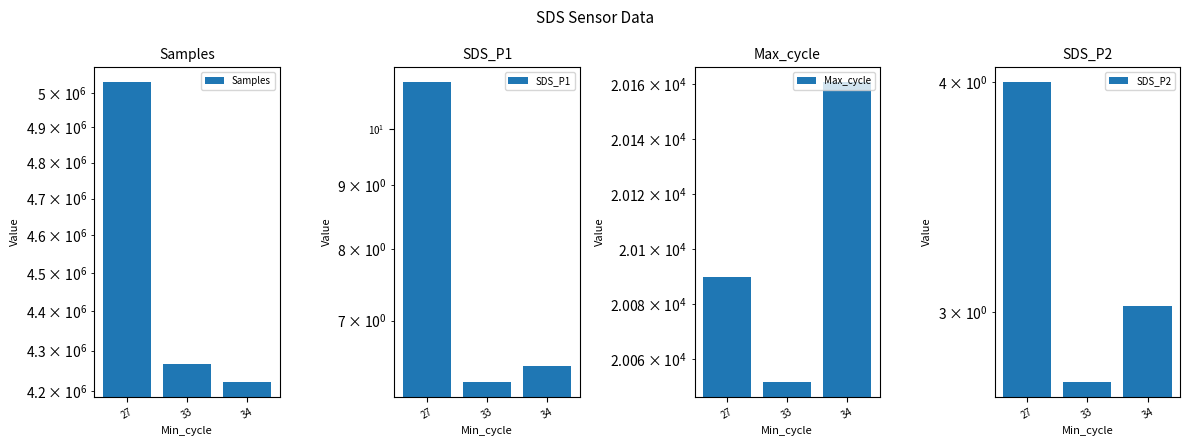

What is the value of the Max_cycle bar at the 1st from the left?

20090.0